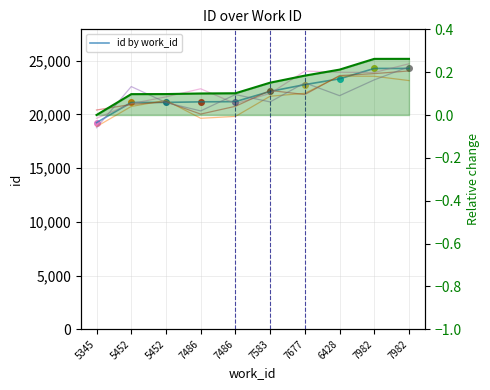

Is it true that id by work_id equals 34357.9 at 7982?

False